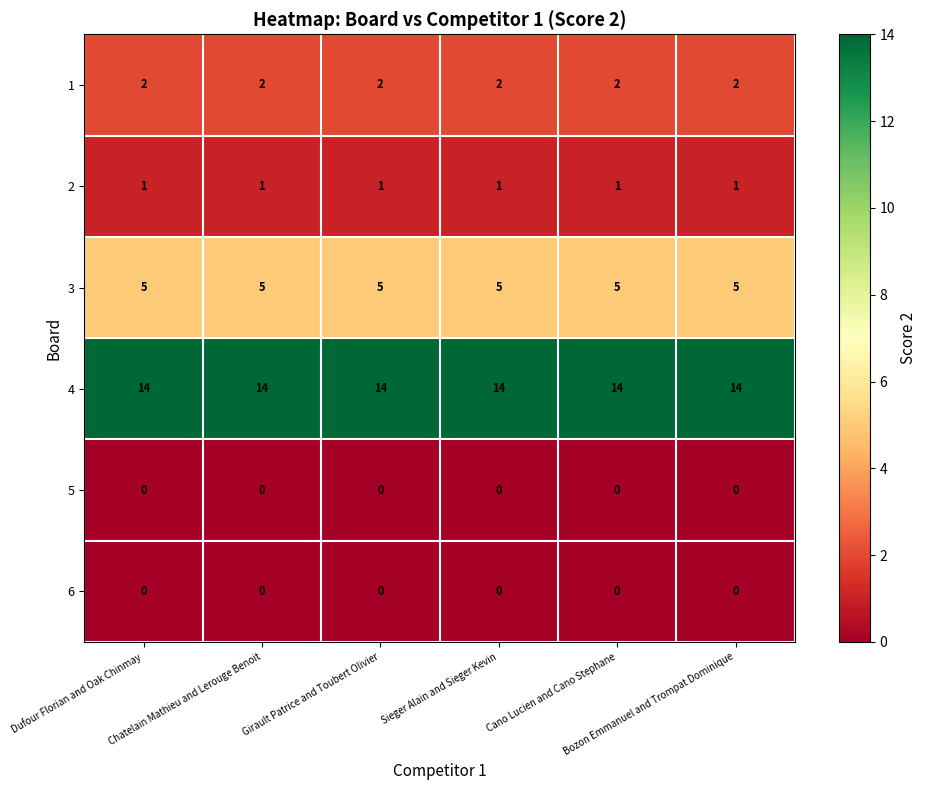

What is the maximum value shown in the chart?

14